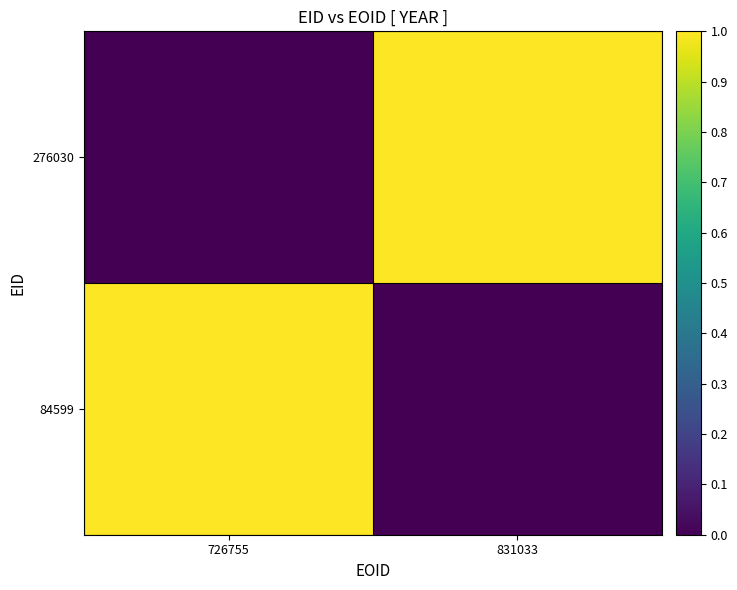

Rank the series by their maximum value, from lowest to highest.

84599, 276030